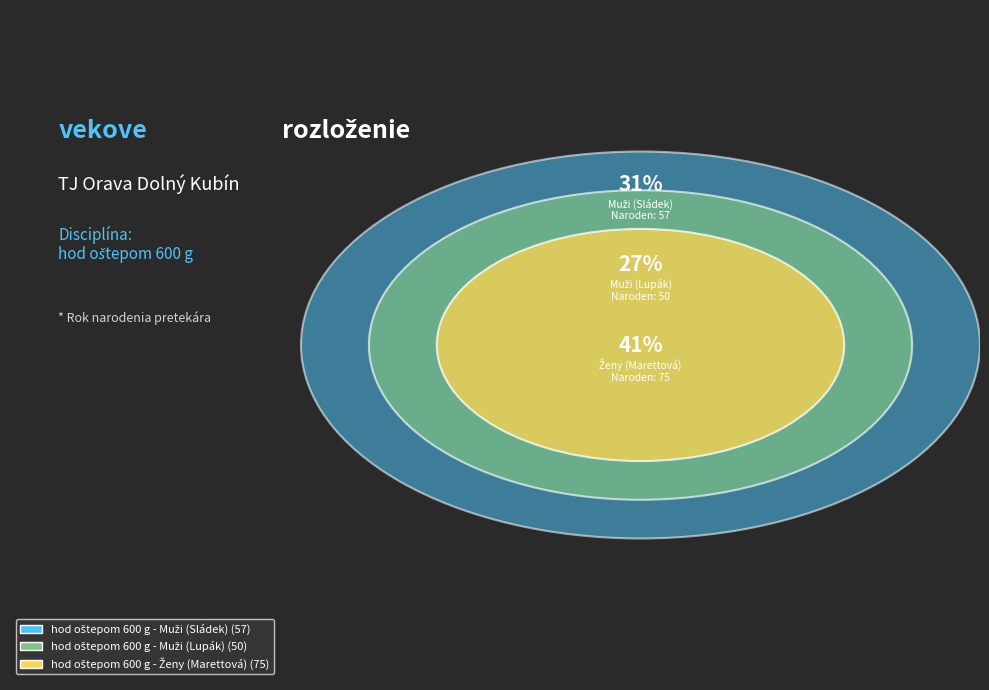

Count the number of slices in the pie.

3